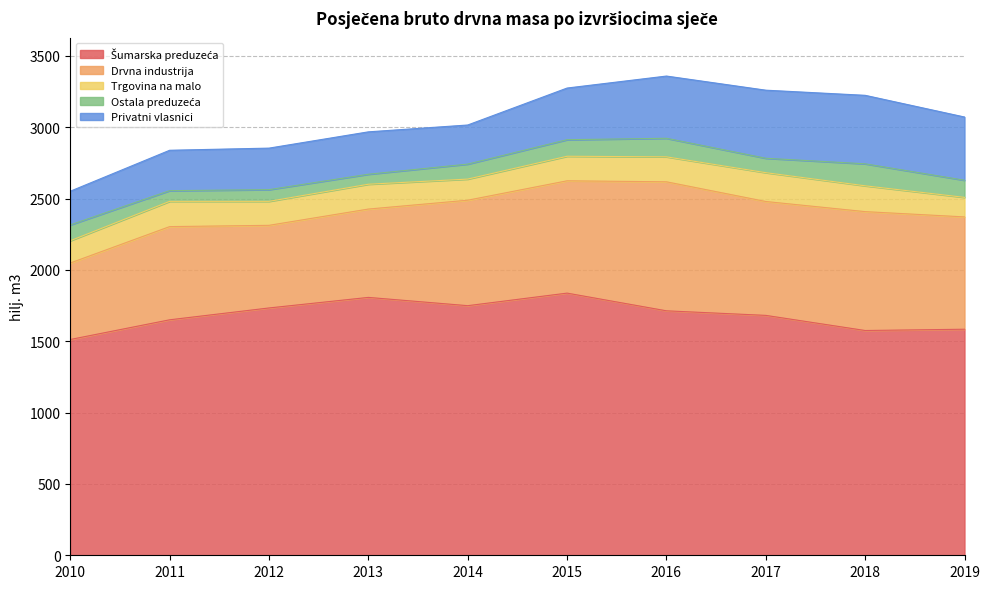

Which series has the largest total across all categories?

Šumarska preduzeća